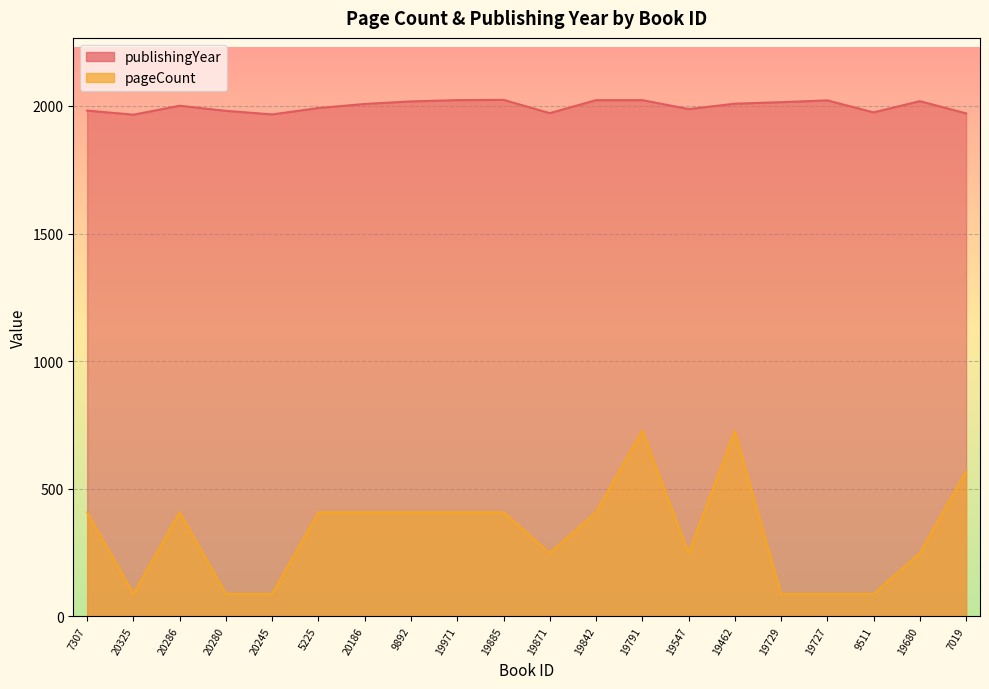

At 19842, list the series in order from smallest to largest.

pageCount, publishingYear